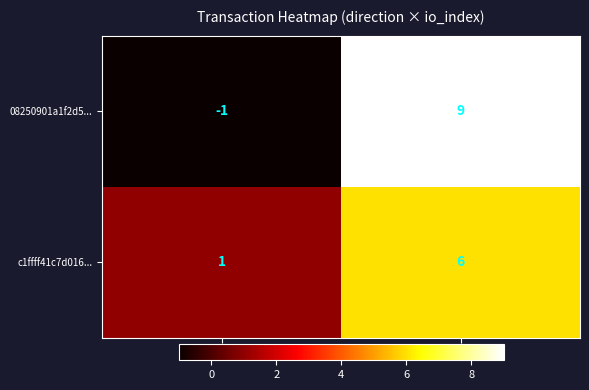

What is the spread (max minus min) of values at io_index?

3